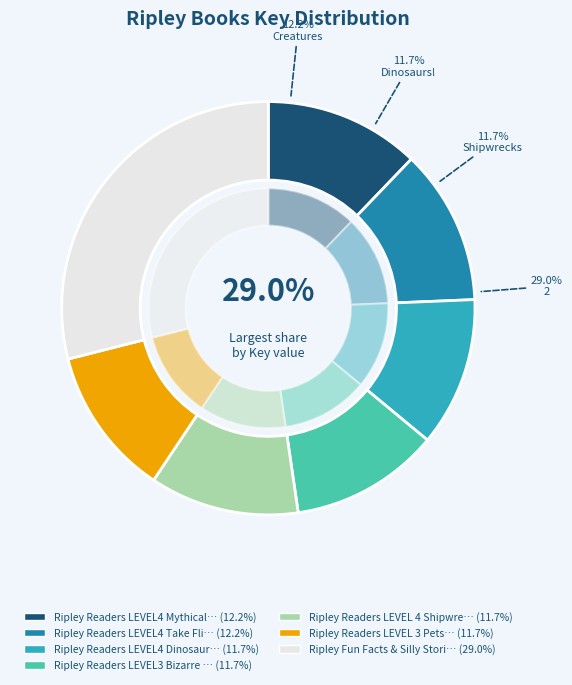

Does any single category account for the majority?

No